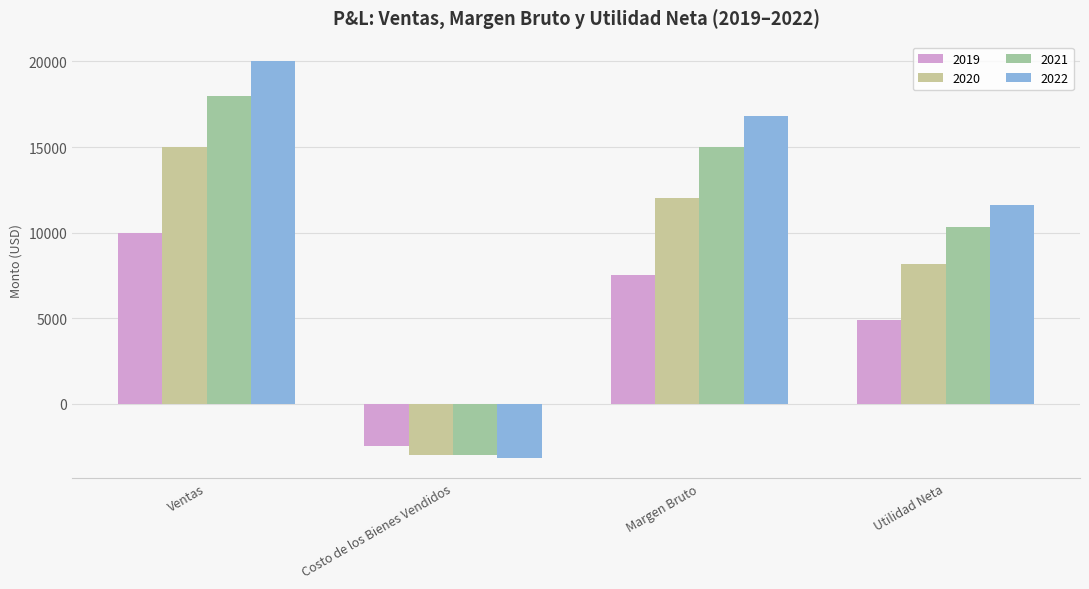

What is the value of the 2021 bar at the 2nd from the left?

-3000.0